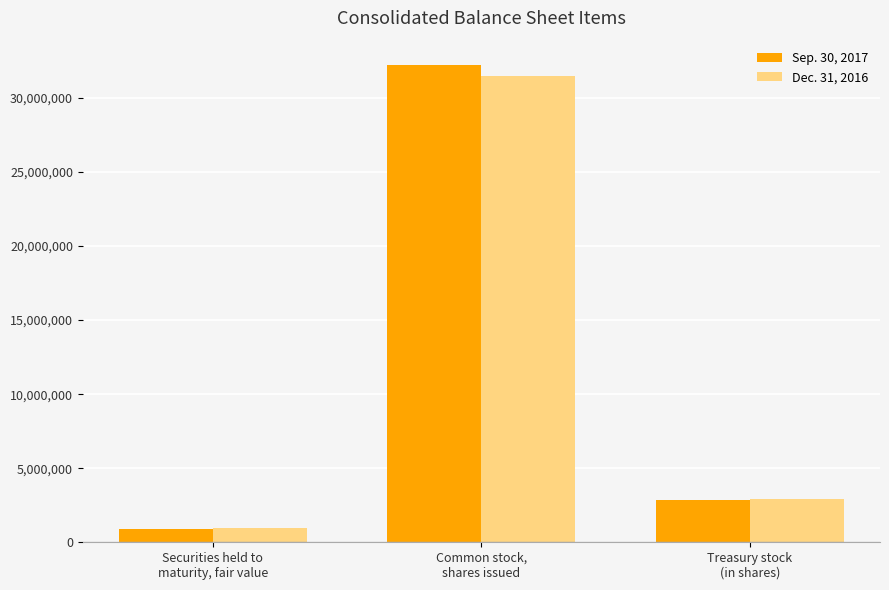

What is the maximum value for Sep. 30, 2017?

32256777